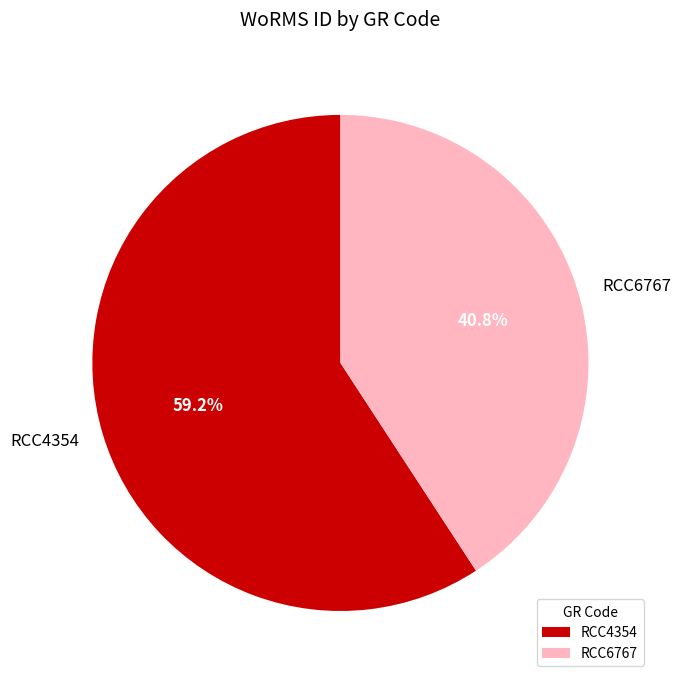

Rank the categories by value from lowest to highest.

RCC6767, RCC4354